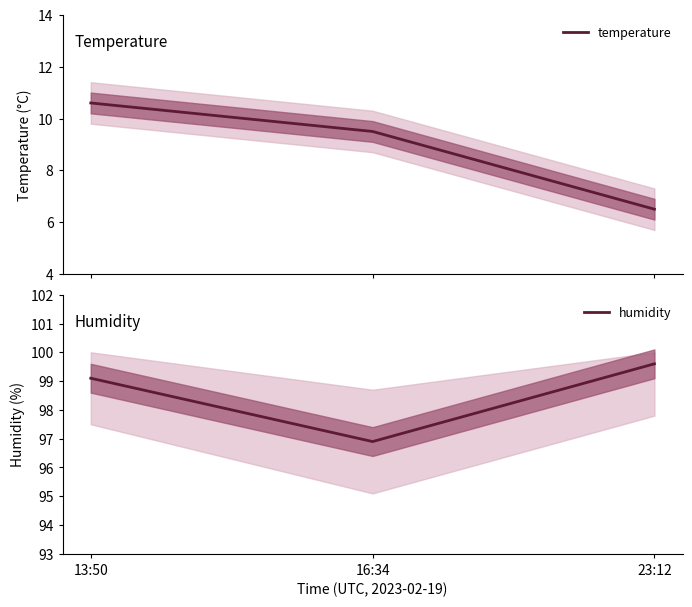

Count the number of categories in the chart.

3